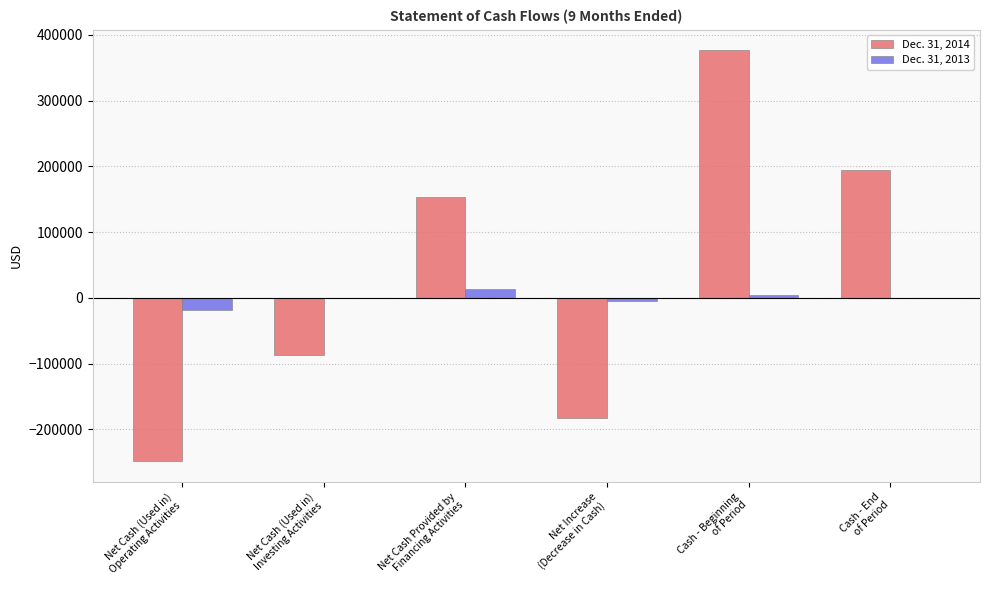

What is the spread (max minus min) of values at Net Cash (Used in)
Operating Activities?

229967